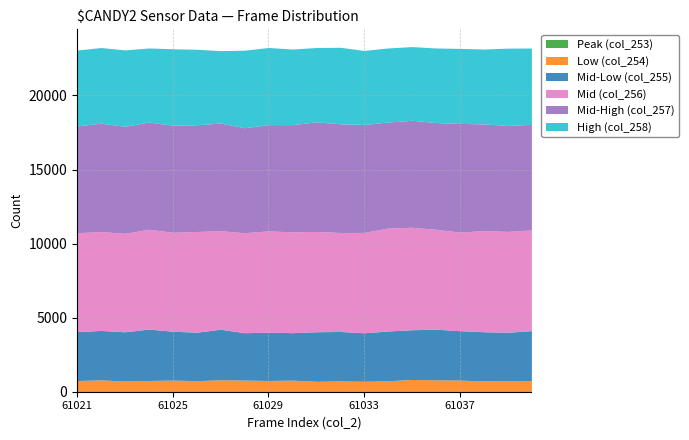

What is the difference between the second highest and second lowest values in the Mid-High (col_257) series?

214